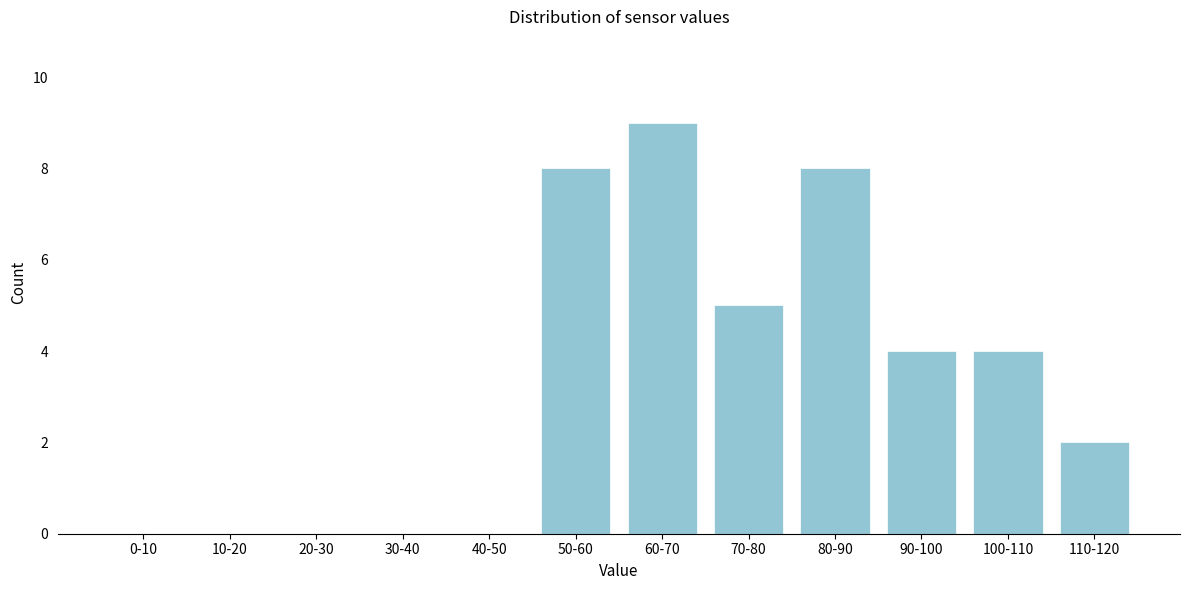

Reading left to right, what are all the values shown in this chart?

0-10=0	10-20=0	20-30=0	30-40=0	40-50=0	50-60=8	60-70=9	70-80=5	80-90=8	90-100=4	100-110=4	110-120=2